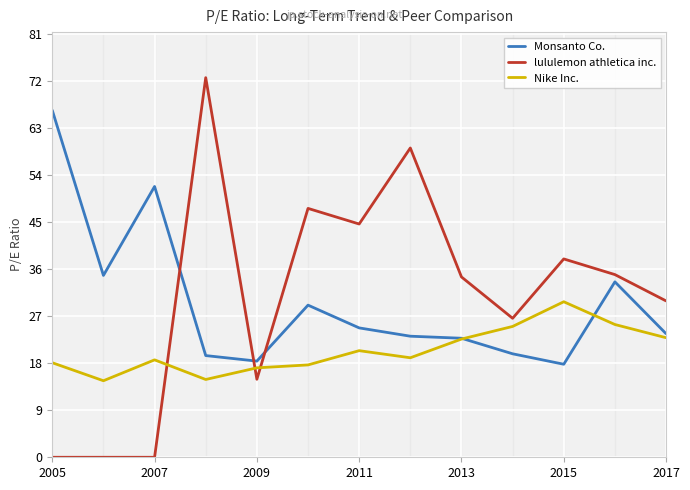

Which series has the largest range (max minus min)?

lululemon athletica inc.